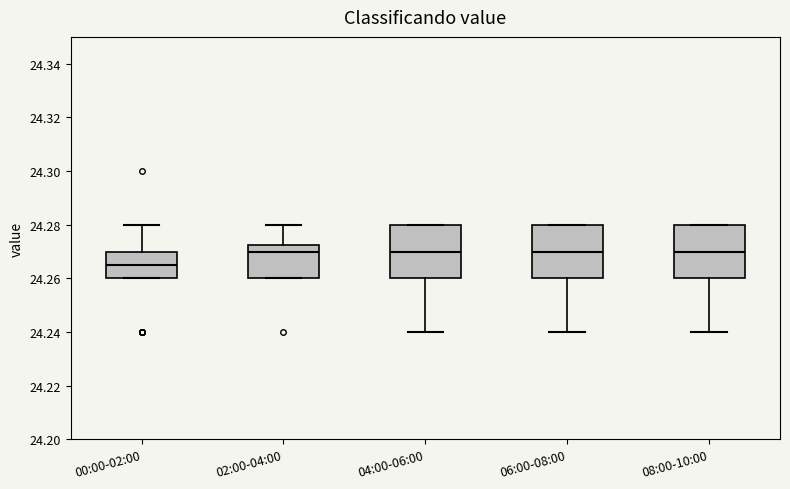

Reading left to right, transcribe this box plot: for each box, give where its median line is, the range the box spans, and where its two whiskers end, as read against the y-axis. The values are not printed on the chart, so give them approximately, as read against the axis.

00:00-02:00: median 24.266, box 24.260 to 24.270, whiskers 24.260 to 24.280
02:00-04:00: median 24.270, box 24.260 to 24.272, whiskers 24.260 to 24.280
04:00-06:00: median 24.270, box 24.260 to 24.280, whiskers 24.240 to 24.280
06:00-08:00: median 24.270, box 24.260 to 24.280, whiskers 24.240 to 24.280
08:00-10:00: median 24.270, box 24.260 to 24.280, whiskers 24.240 to 24.280